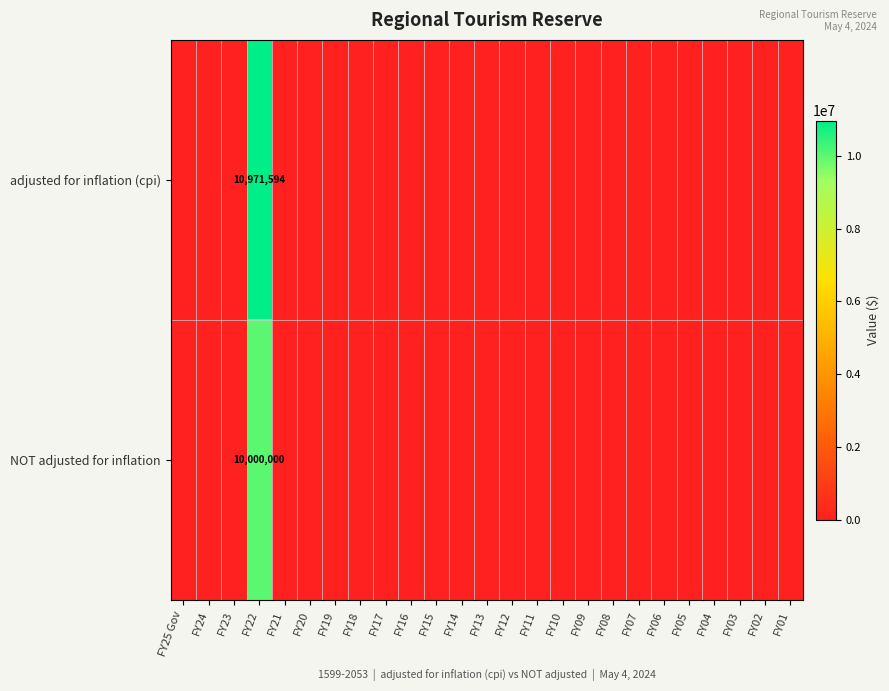

What is the maximum value shown in the chart?

10971594